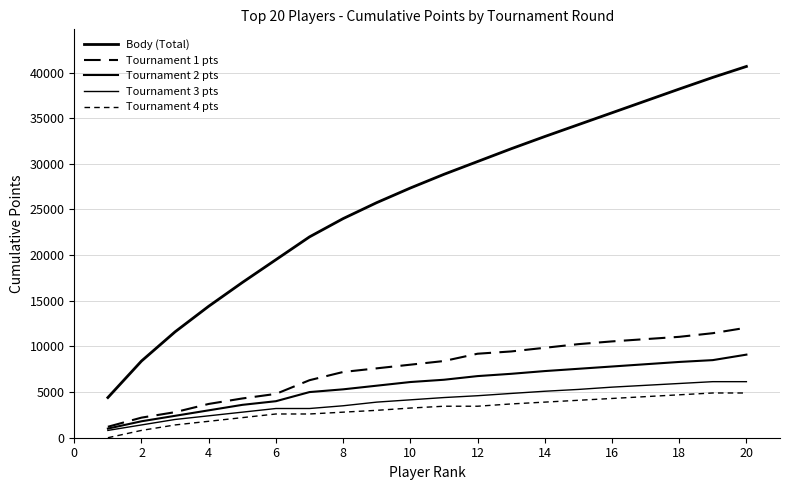

Does the chart display data point markers on the line(s)?

No